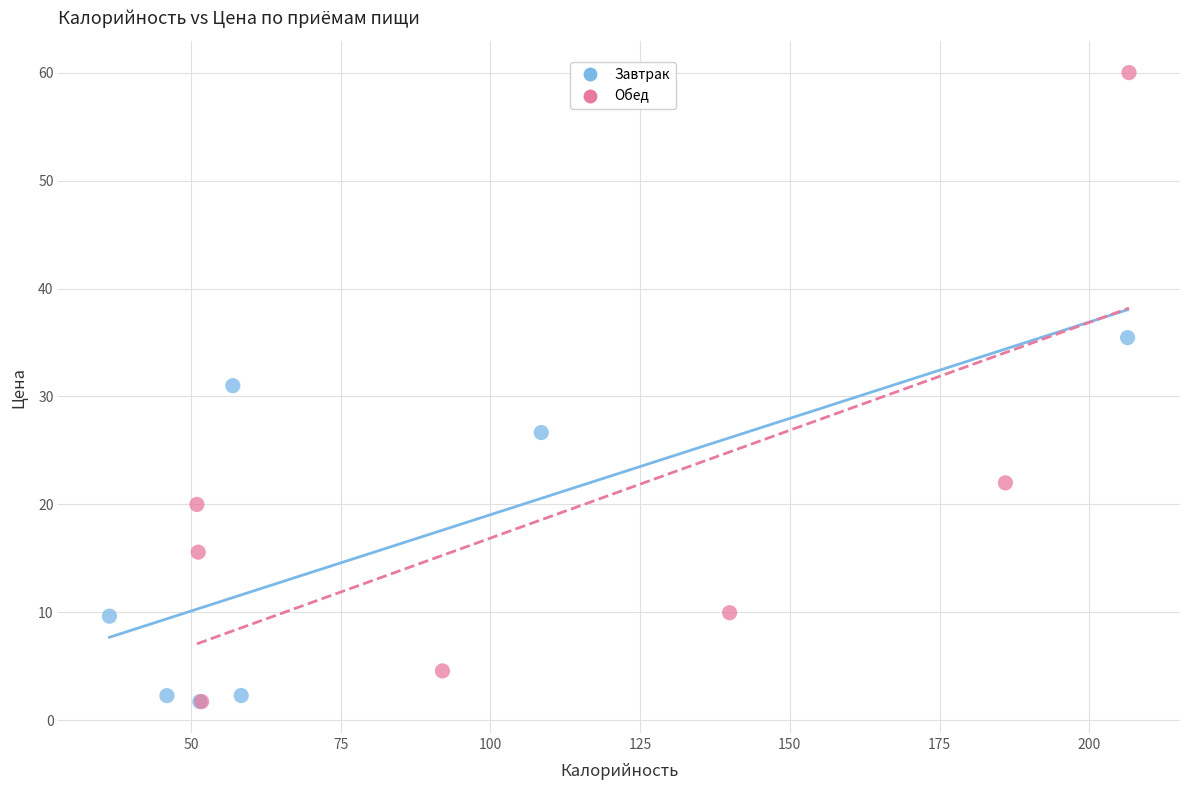

What are all the series names shown in the legend?

Завтрак, Обед